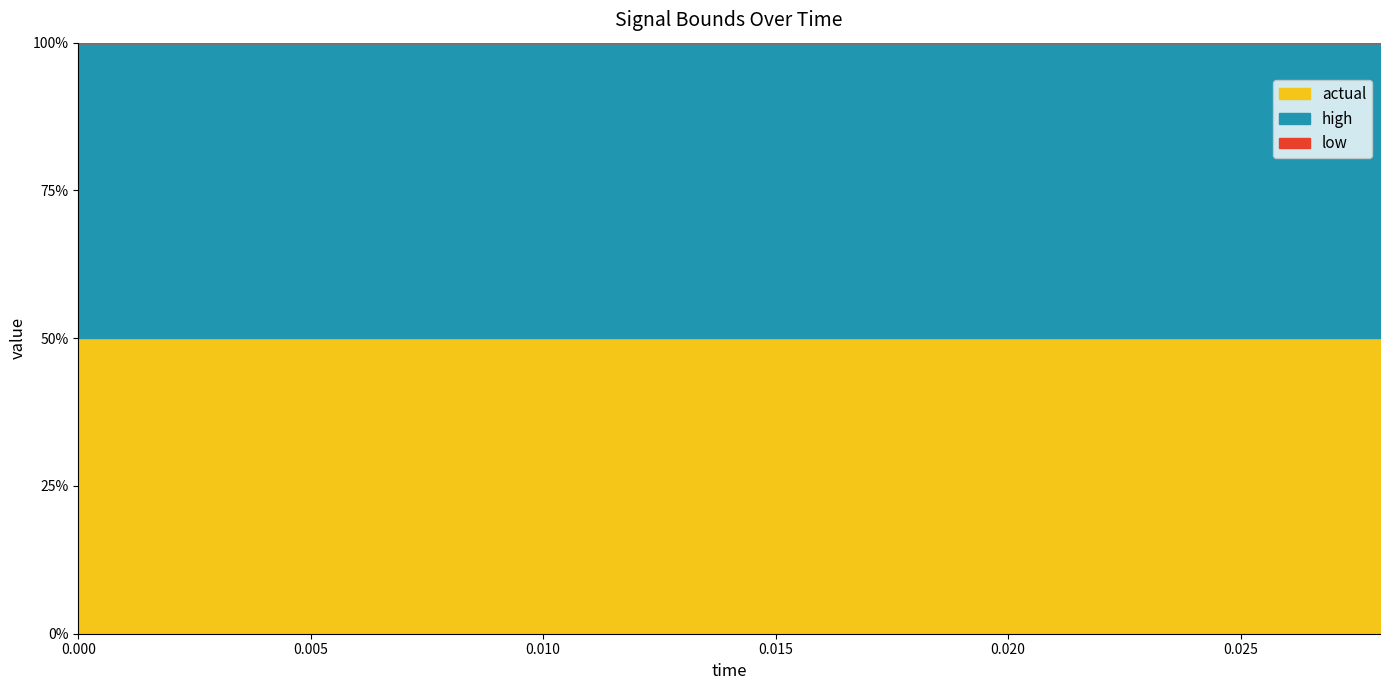

Which series has the widest spread of values?

high